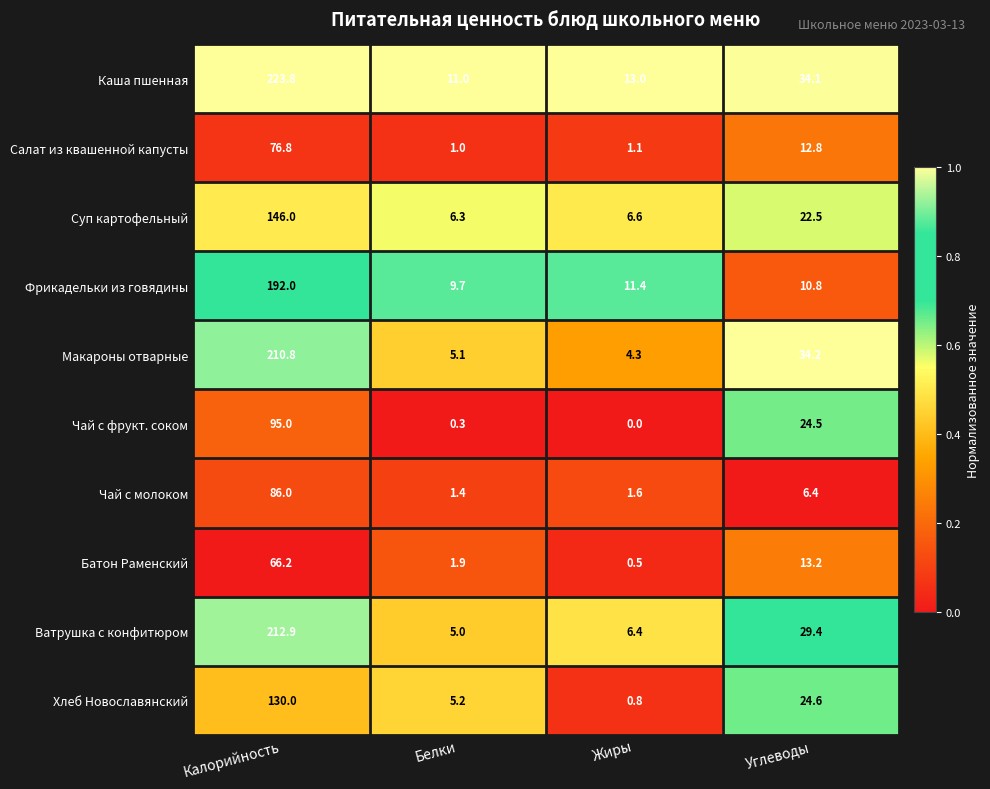

How many series are shown in this chart?

10